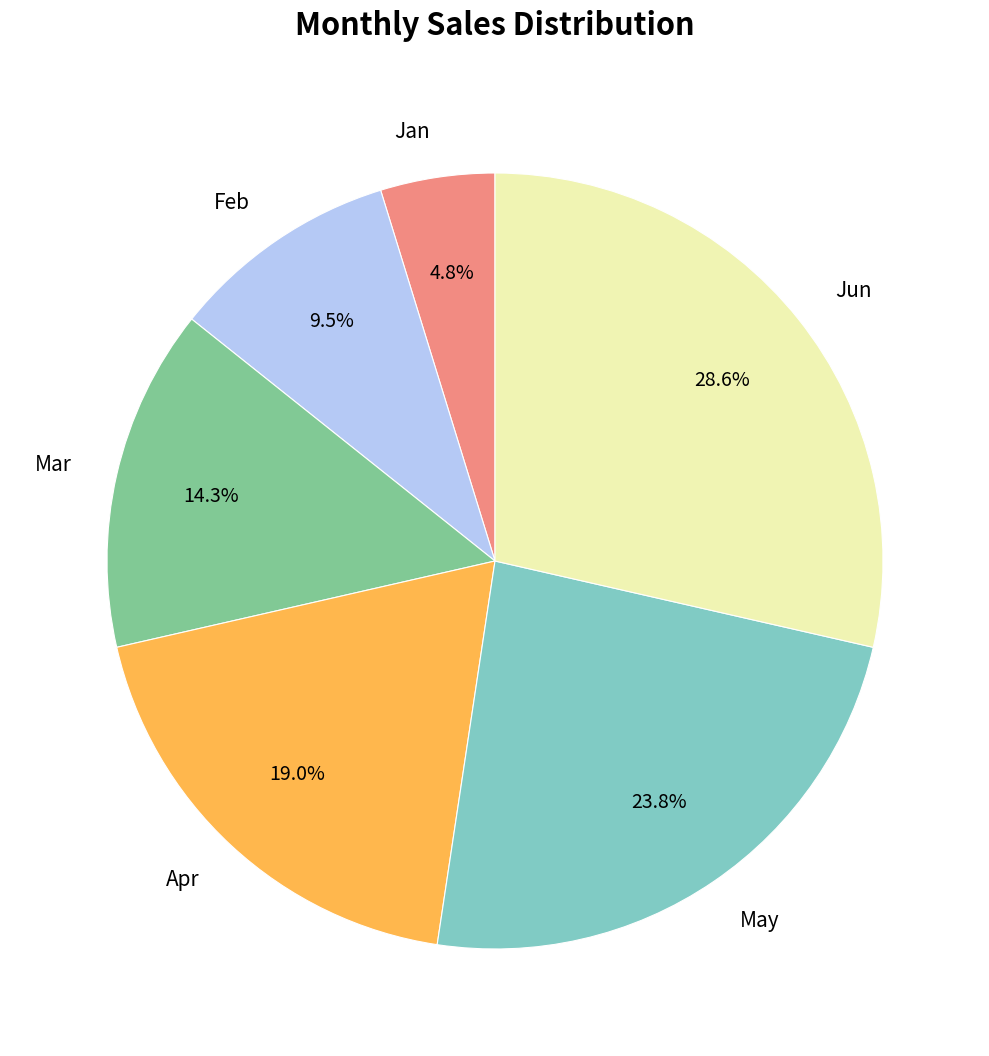

Is May the majority of the pie?

No